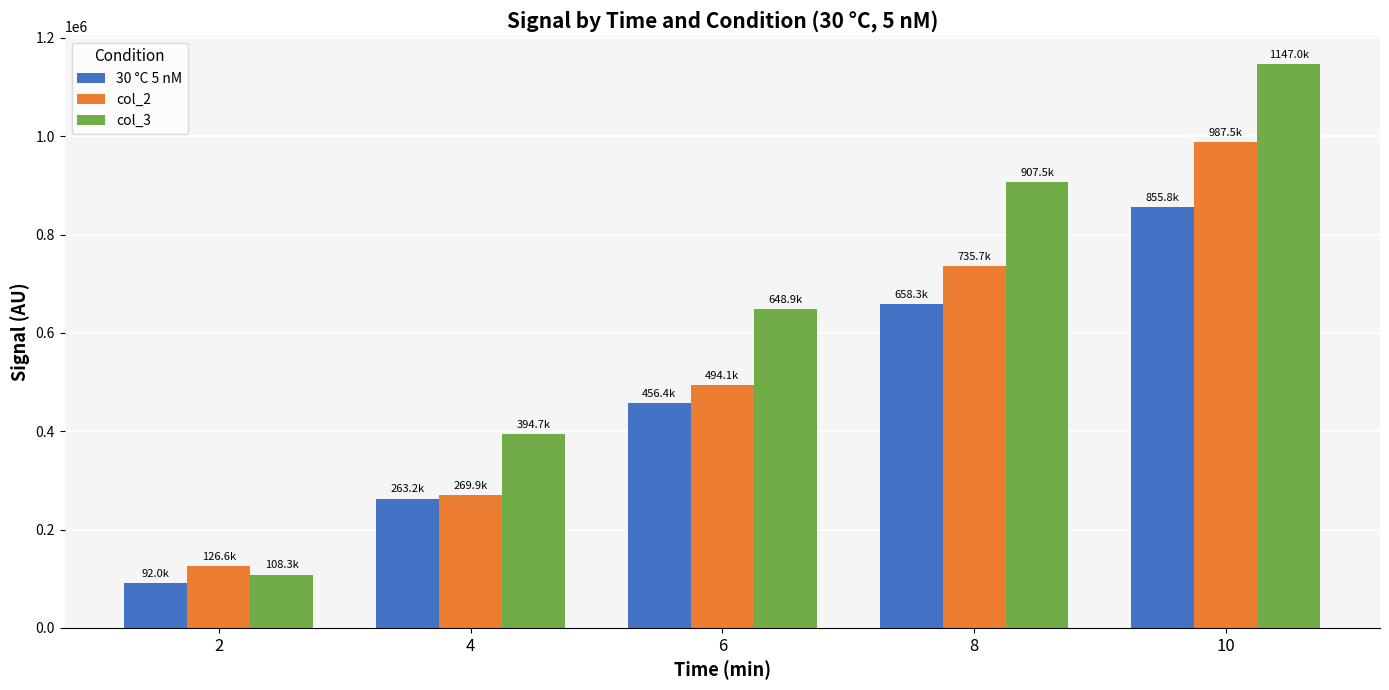

Does the chart contain stacked bars?

No